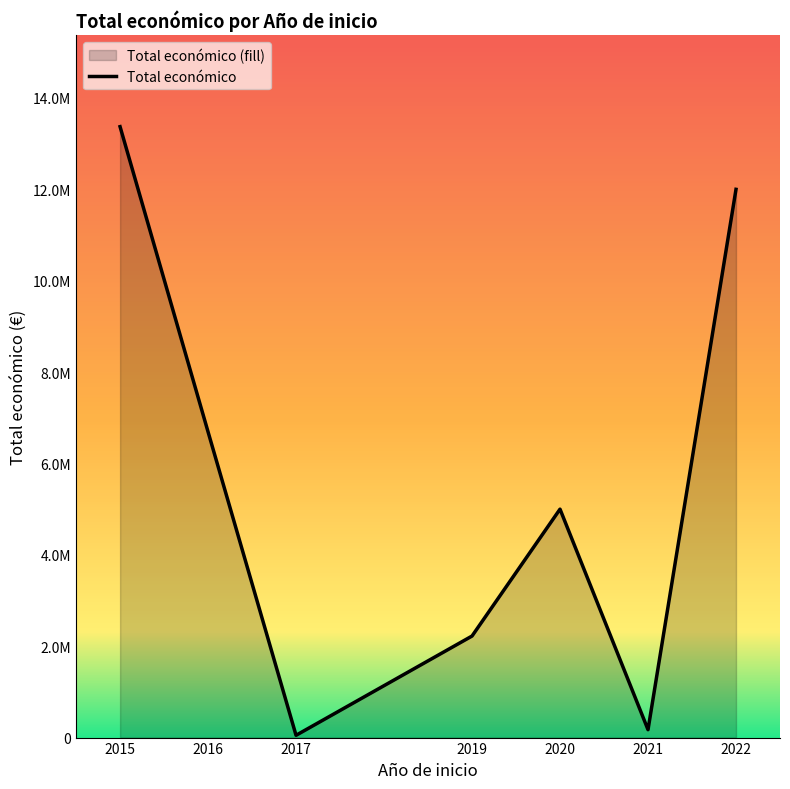

Is it true that the value at 2021 is 73115?

False